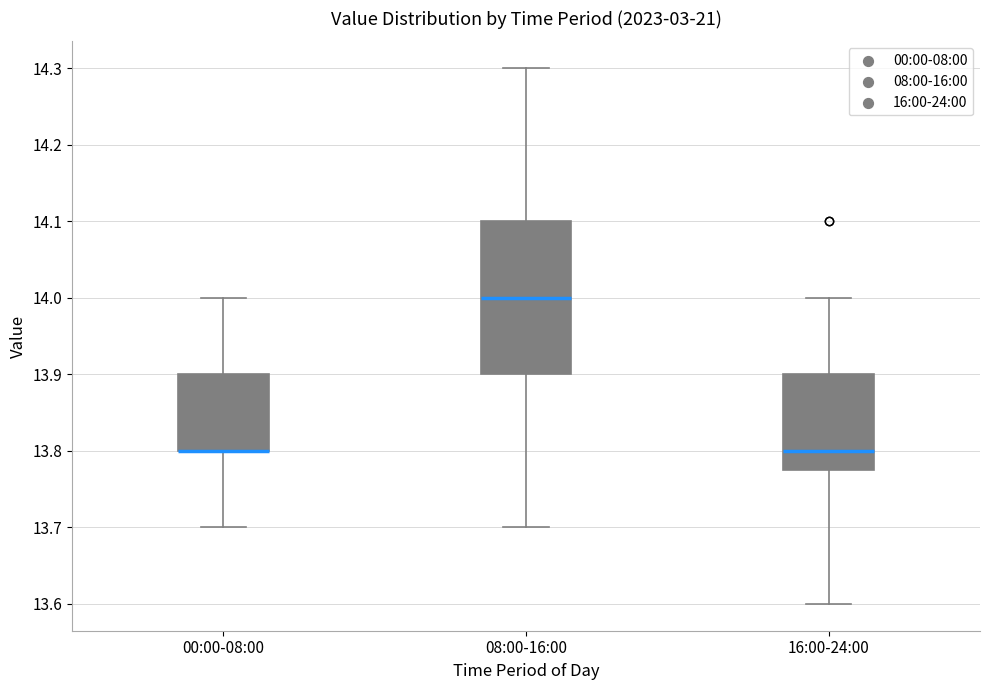

Reading left to right, transcribe this box plot: for each box, give where its median line is, the range the box spans, and where its two whiskers end, as read against the y-axis. The values are not printed on the chart, so give them approximately, as read against the axis.

00:00-08:00: median 13.80 (drawn on the box's lower edge), box 13.80 to 13.90, whiskers 13.70 to 14.00
08:00-16:00: median 14.00, box 13.90 to 14.10, whiskers 13.70 to 14.30
16:00-24:00: median 13.80, box 13.78 to 13.90, whiskers 13.60 to 14.00